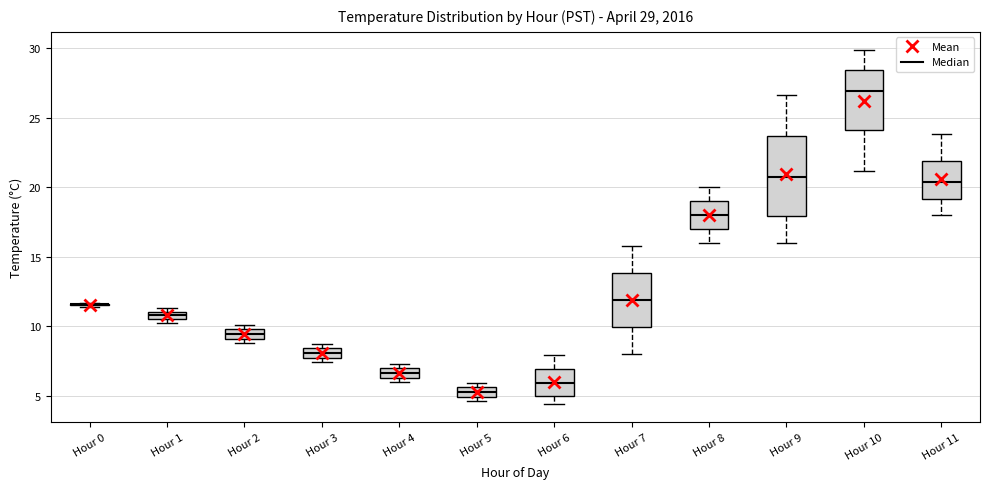

Which box is the tallest, from its lower edge to its upper edge?

Hour 9